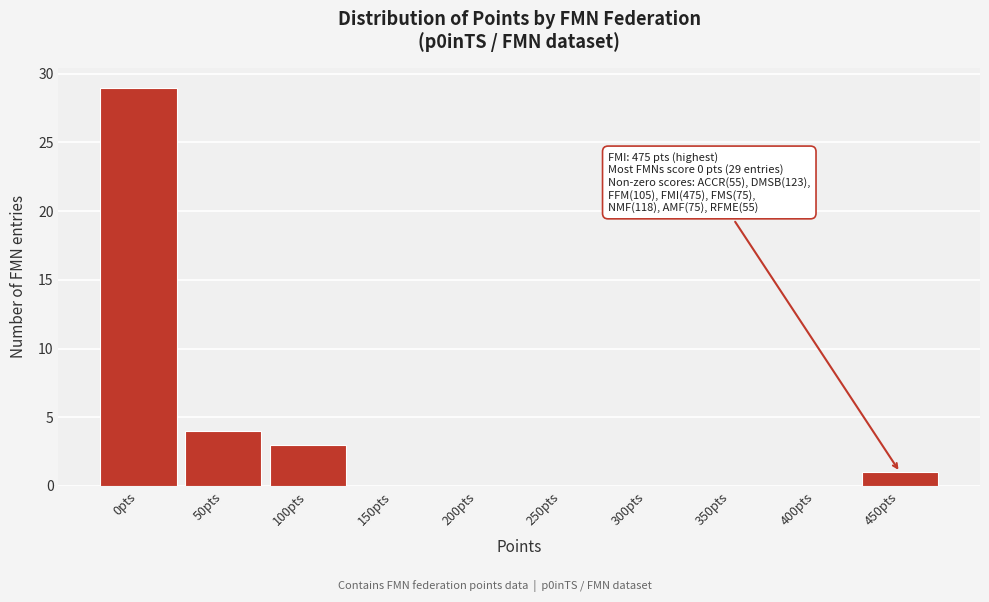

Reading left to right, list all the values displayed in this chart.

0pts=29	50pts=4	100pts=3	150pts=0	200pts=0	250pts=0	300pts=0	350pts=0	400pts=0	450pts=1